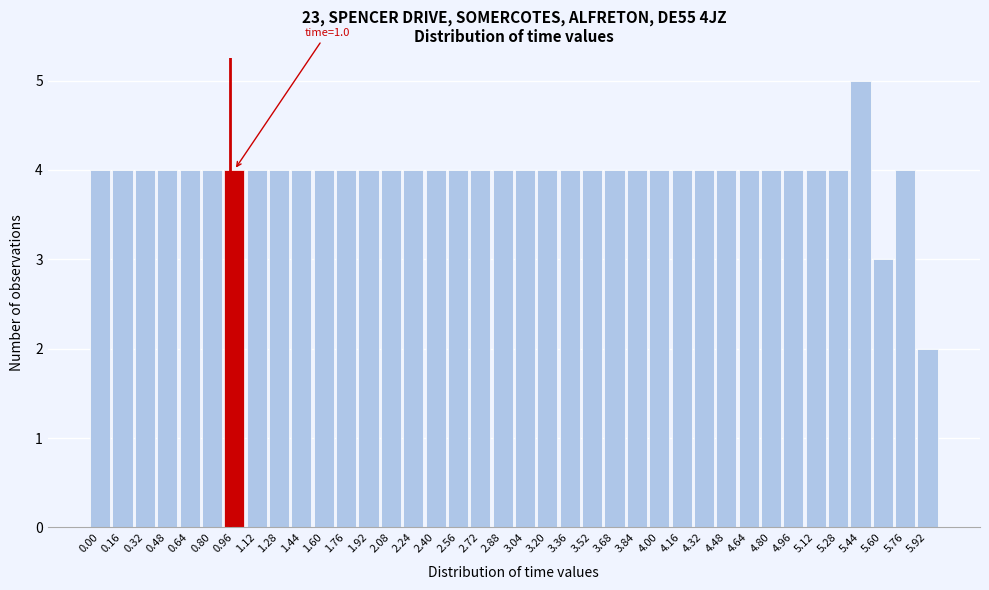

What is the greatest value displayed?

5